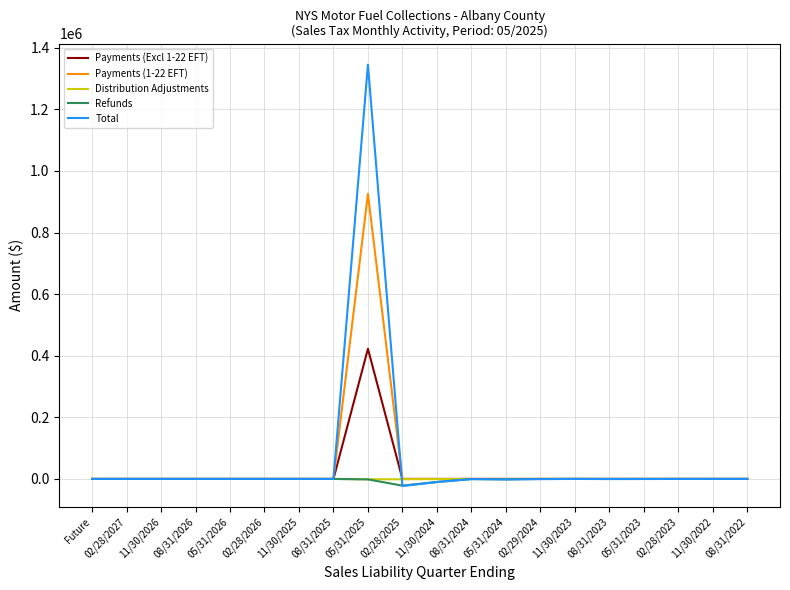

What is the smallest value displayed?

-22936.3